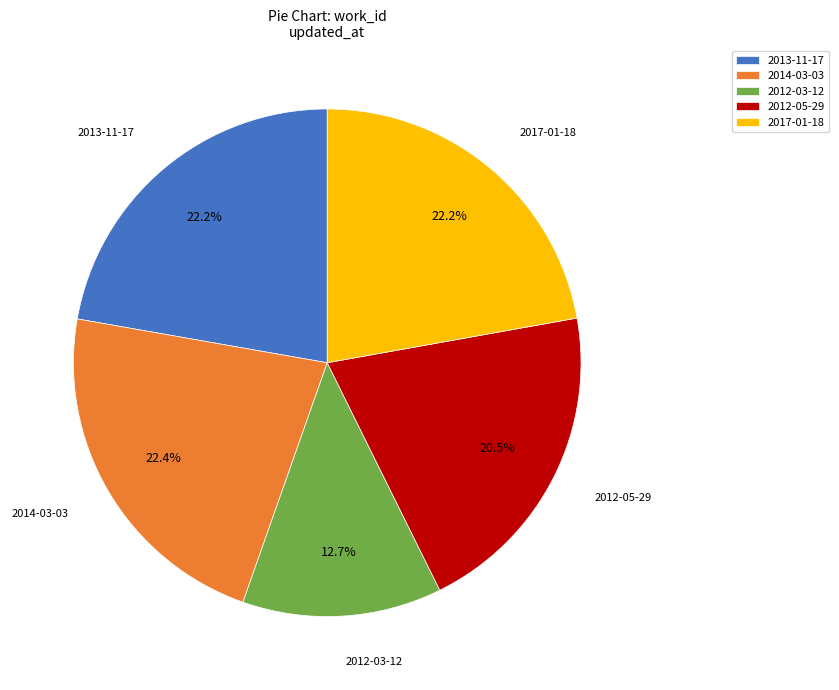

Does 2012-05-29 account for over 50% of the chart?

No